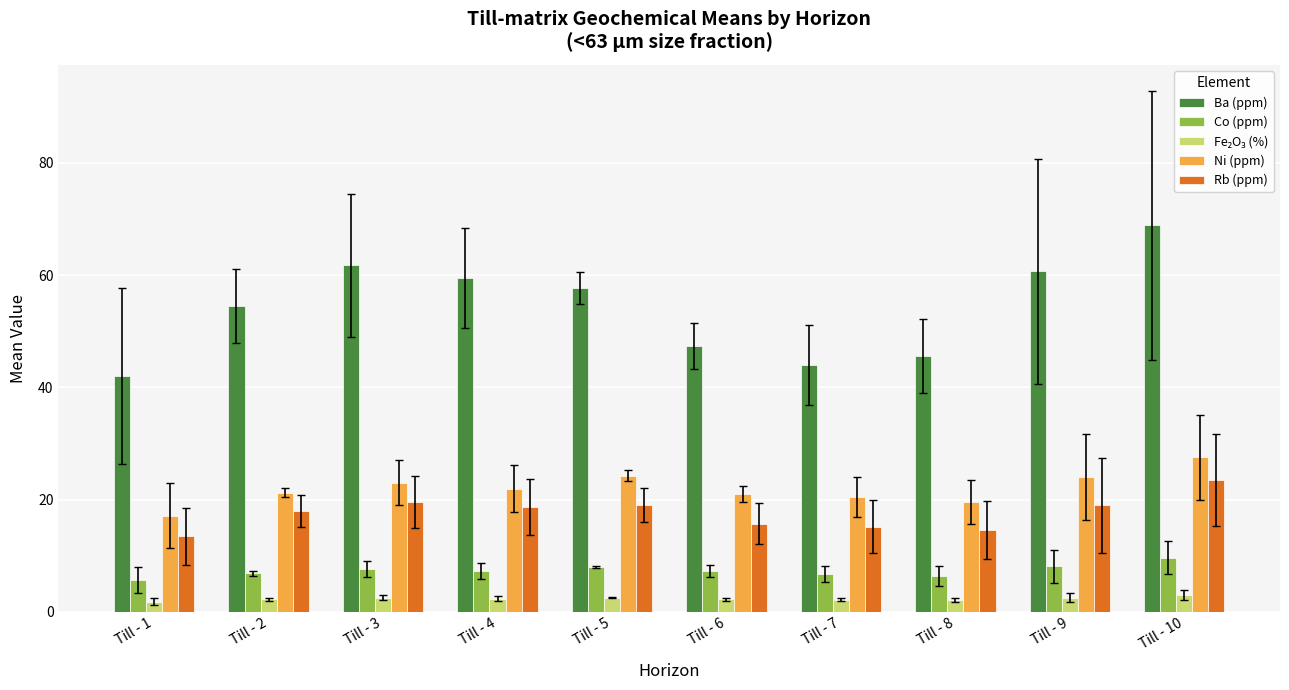

Read the Ba (ppm) value at Till - 10.

68.9